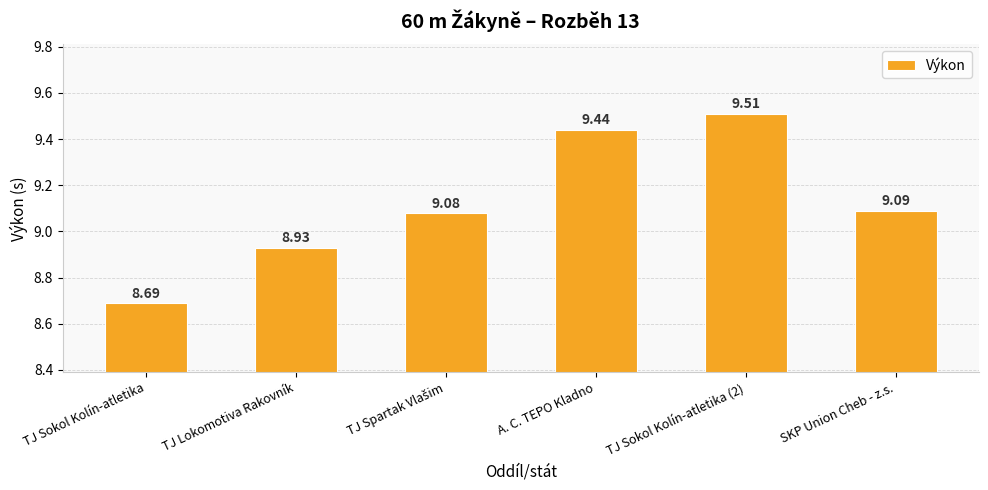

How many values are below 9?

2